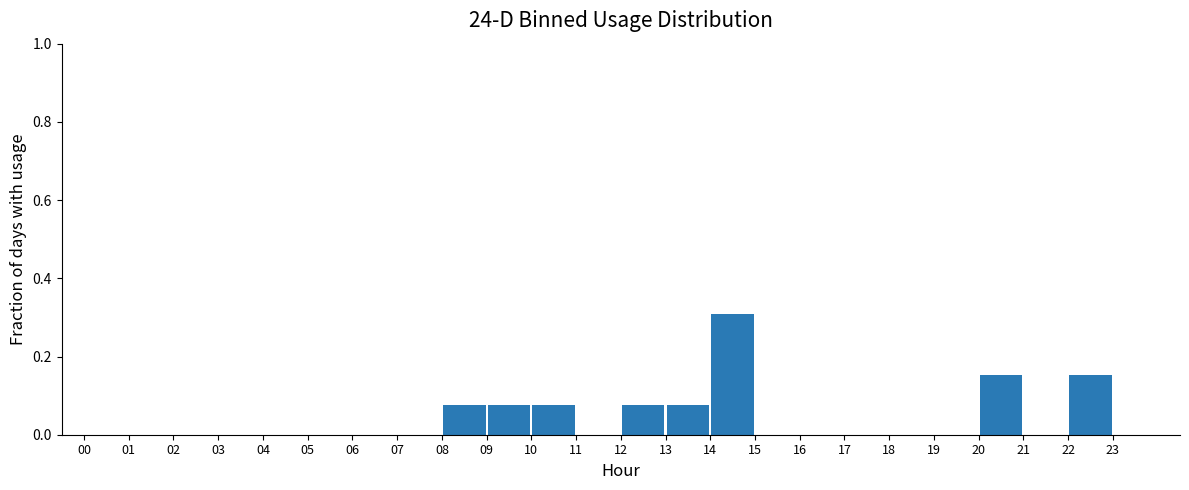

Reading left to right, transcribe this chart: for each bar, give the range it covers on the x-axis and its height. The values are not printed on the chart, so give them approximately, as read against the axis.

0 to 1: 0
1 to 2: 0
2 to 3: 0
3 to 4: 0
4 to 5: 0
5 to 6: 0
6 to 7: 0
7 to 8: 0
8 to 9: 0.08
9 to 10: 0.08
10 to 11: 0.08
11 to 12: 0
12 to 13: 0.08
13 to 14: 0.08
14 to 15: 0.30
15 to 16: 0
16 to 17: 0
17 to 18: 0
18 to 19: 0
19 to 20: 0
20 to 21: 0.16
21 to 22: 0
22 to 23: 0.16
23 to 24: 0